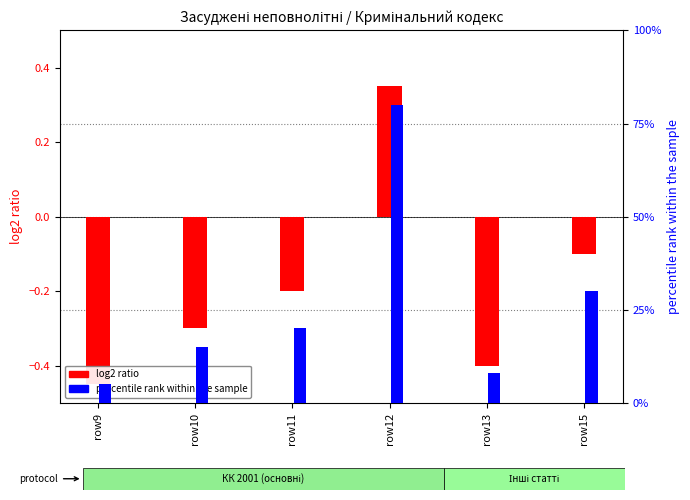

How many bars are there in total?

12